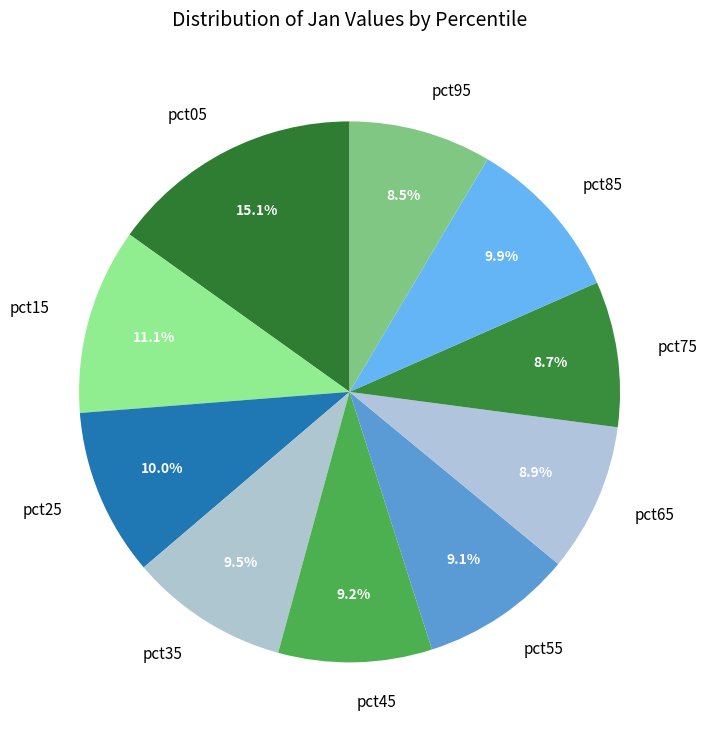

What is the ratio of the value at pct75 to the value at pct25?

0.9